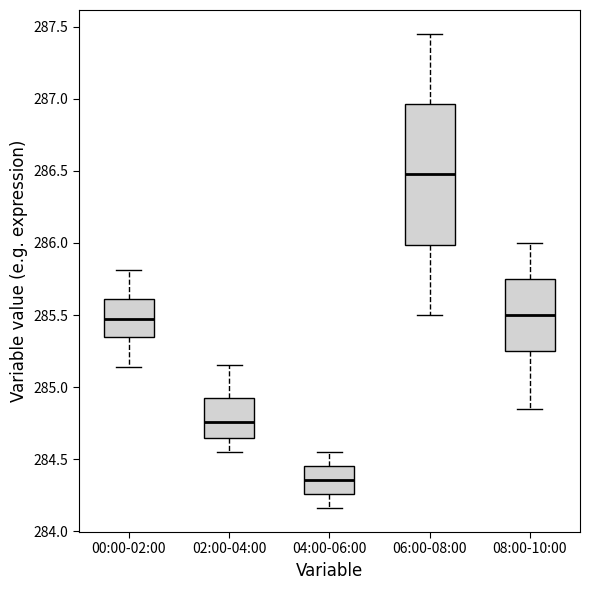

Reading left to right, read every box against the y-axis: the position of its median line, the range the box covers, and the ends of its whiskers. The values are not printed on the chart, so give them approximately, as read against the axis.

00:00-02:00: median 285.45, box 285.35 to 285.60, whiskers 285.15 to 285.80
02:00-04:00: median 284.75, box 284.65 to 284.95, whiskers 284.55 to 285.15
04:00-06:00: median 284.35, box 284.25 to 284.45, whiskers 284.15 to 284.55
06:00-08:00: median 286.50, box 286.00 to 286.95, whiskers 285.50 to 287.45
08:00-10:00: median 285.50, box 285.25 to 285.75, whiskers 284.85 to 286.00